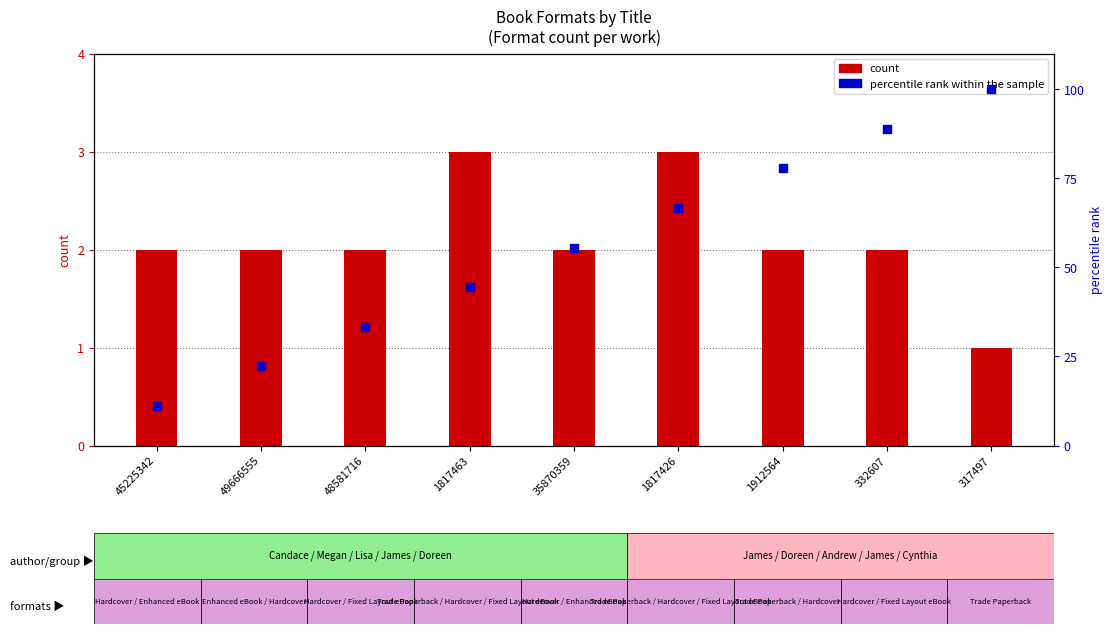

Which series reaches the minimum Y coordinate?

count